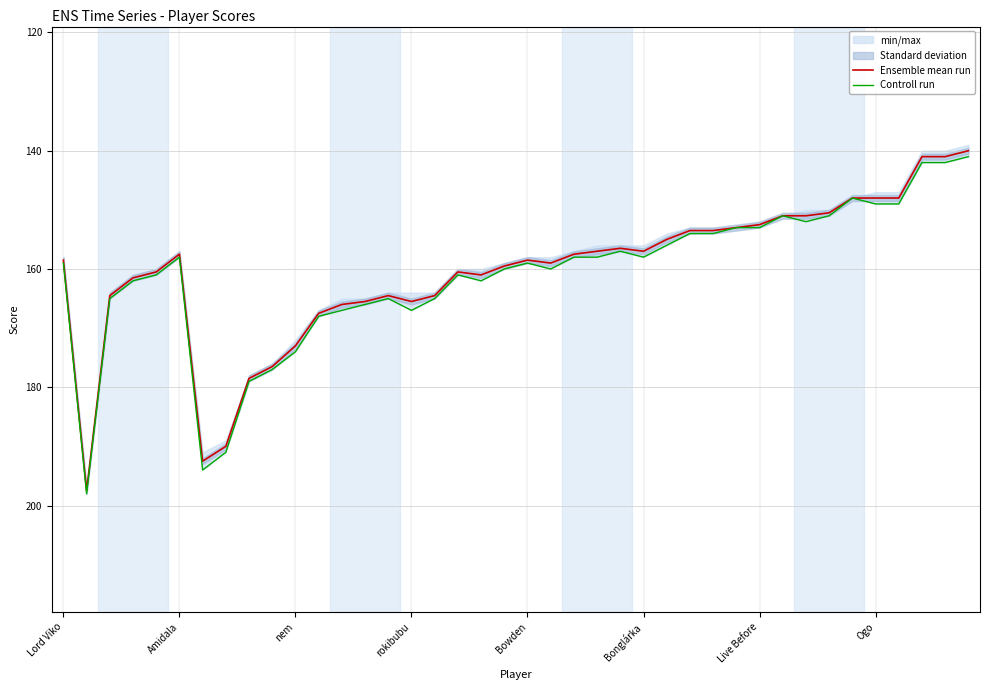

What is the minimum value for Ensemble mean run?

140.0